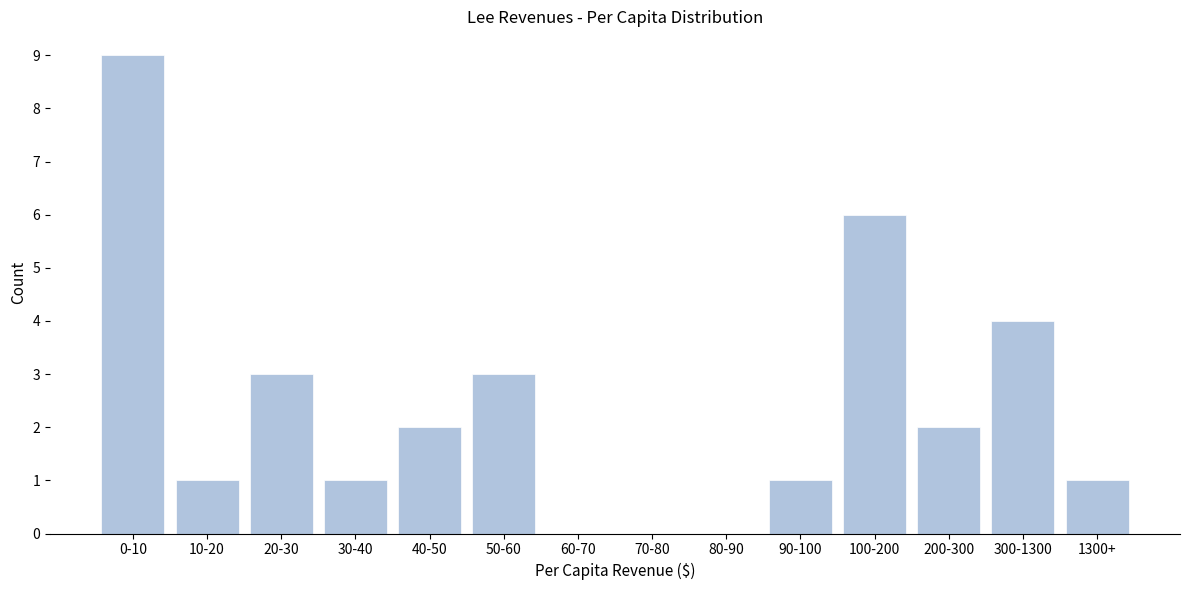

Reading left to right, transcribe all the data shown in this chart.

0-10=9	10-20=1	20-30=3	30-40=1	40-50=2	50-60=3	60-70=0	70-80=0	80-90=0	90-100=1	100-200=6	200-300=2	300-1300=4	1300+=1